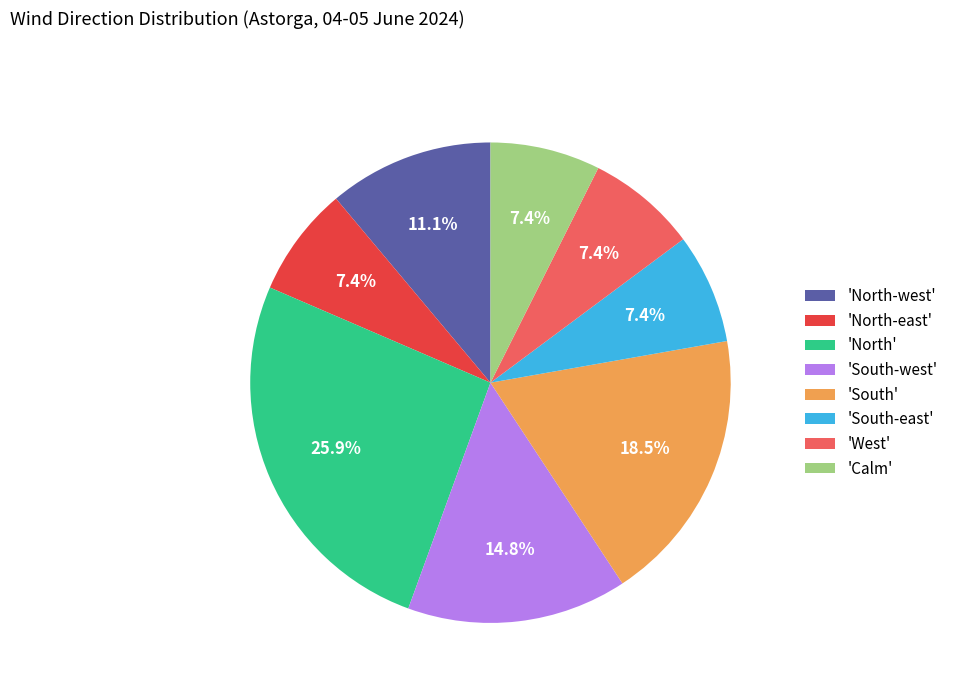

Between 'North' and 'North-east', which is larger?

'North'